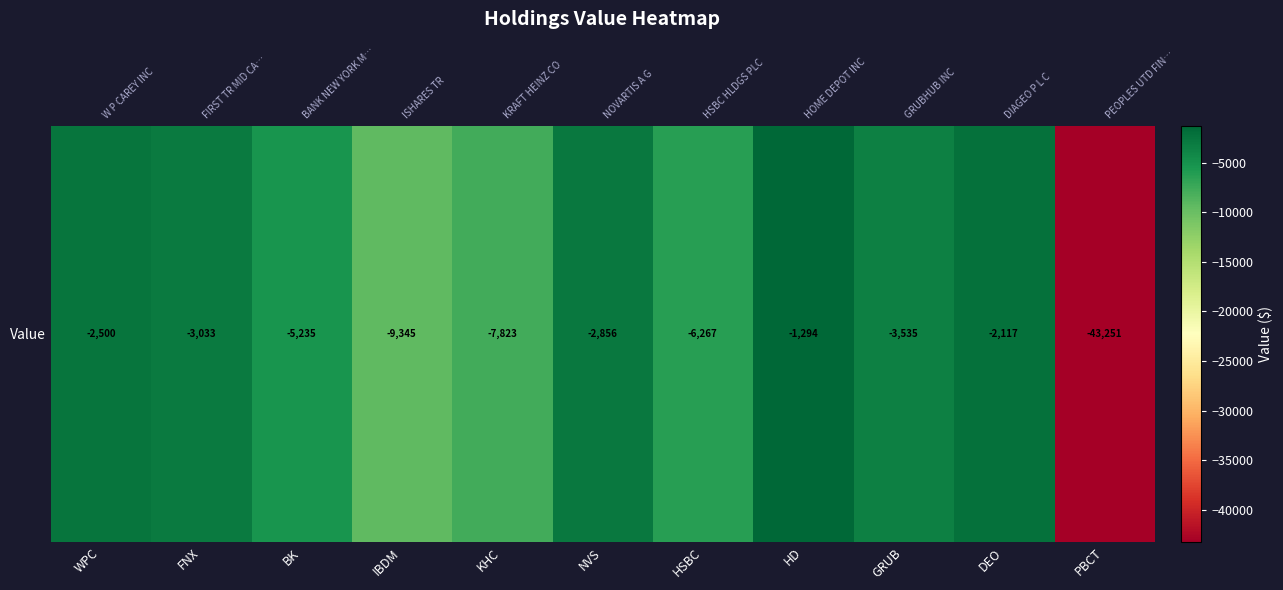

At which category does the chart reach its peak across all series?

HD